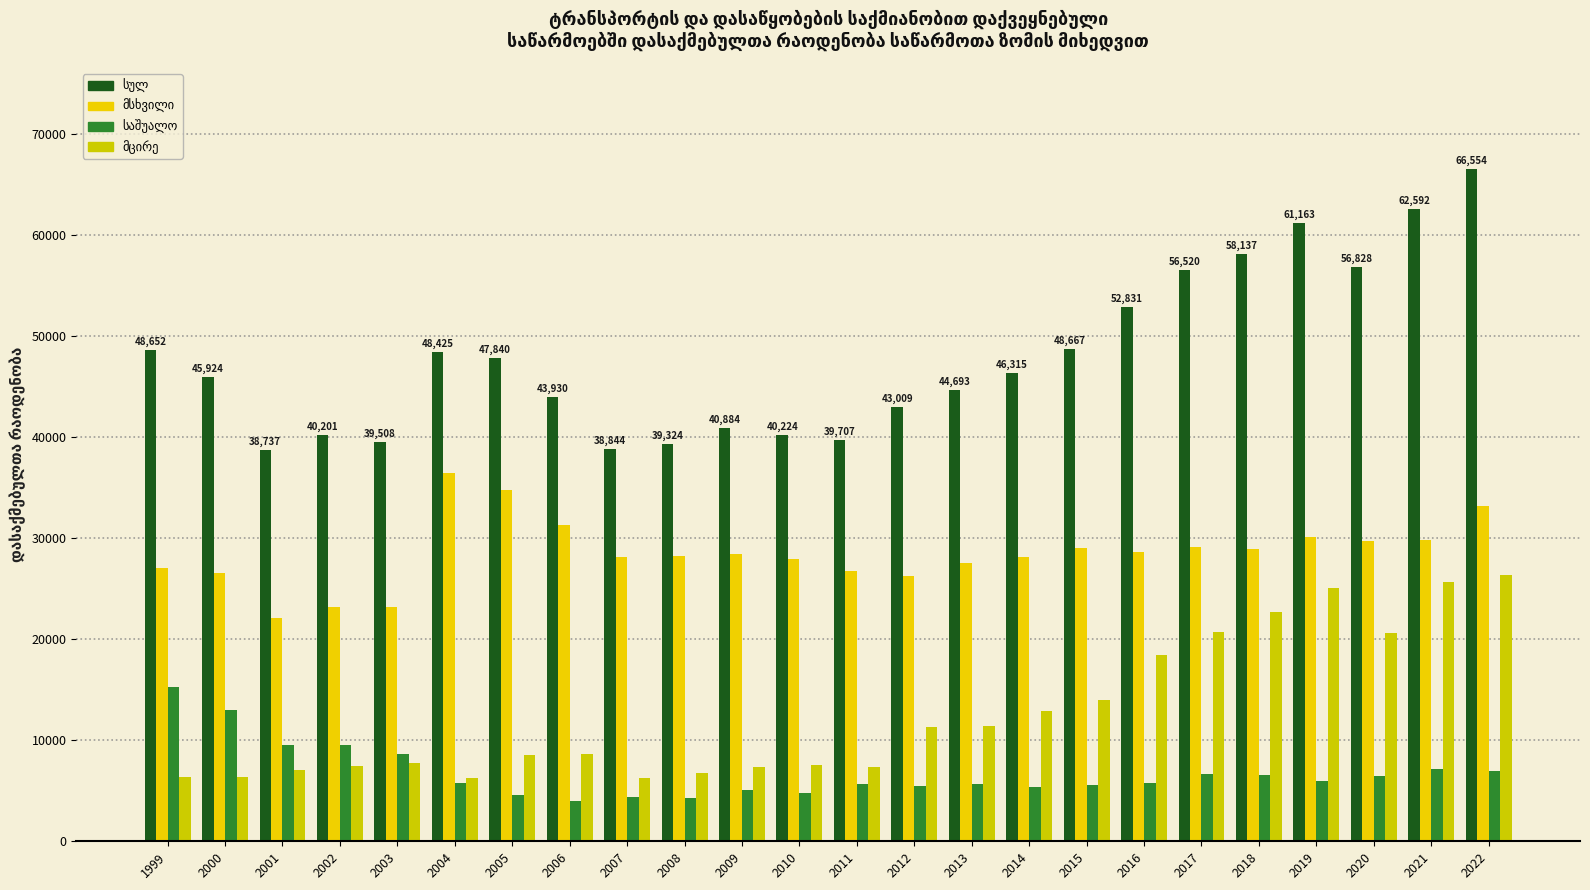

What is the highest value of the მსხვილი series?

36410.0